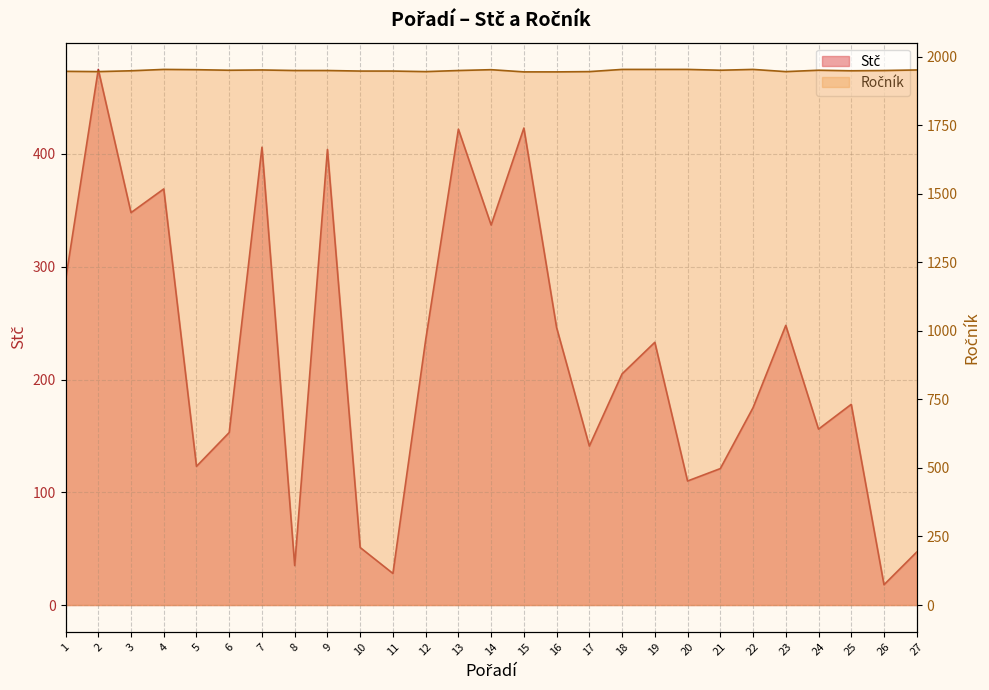

How many values in the Ročník series exceed 1949?

12